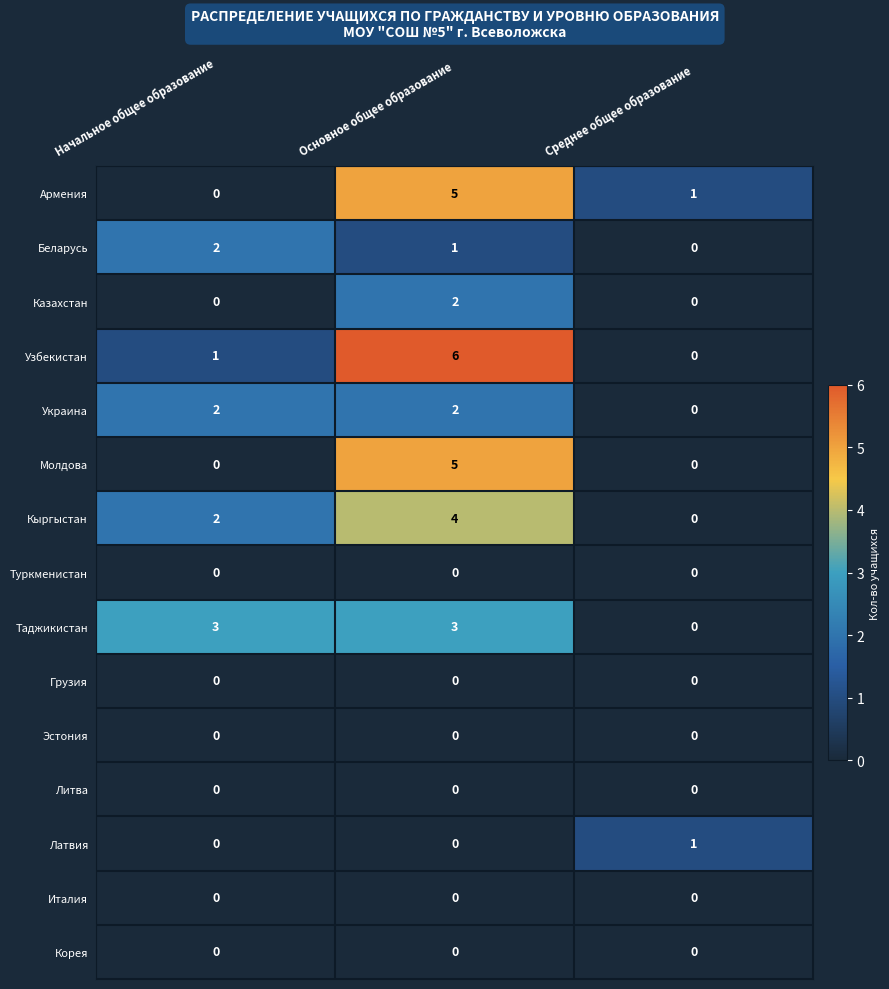

Is it true that Армения equals 0 at Начальное общее образование?

True